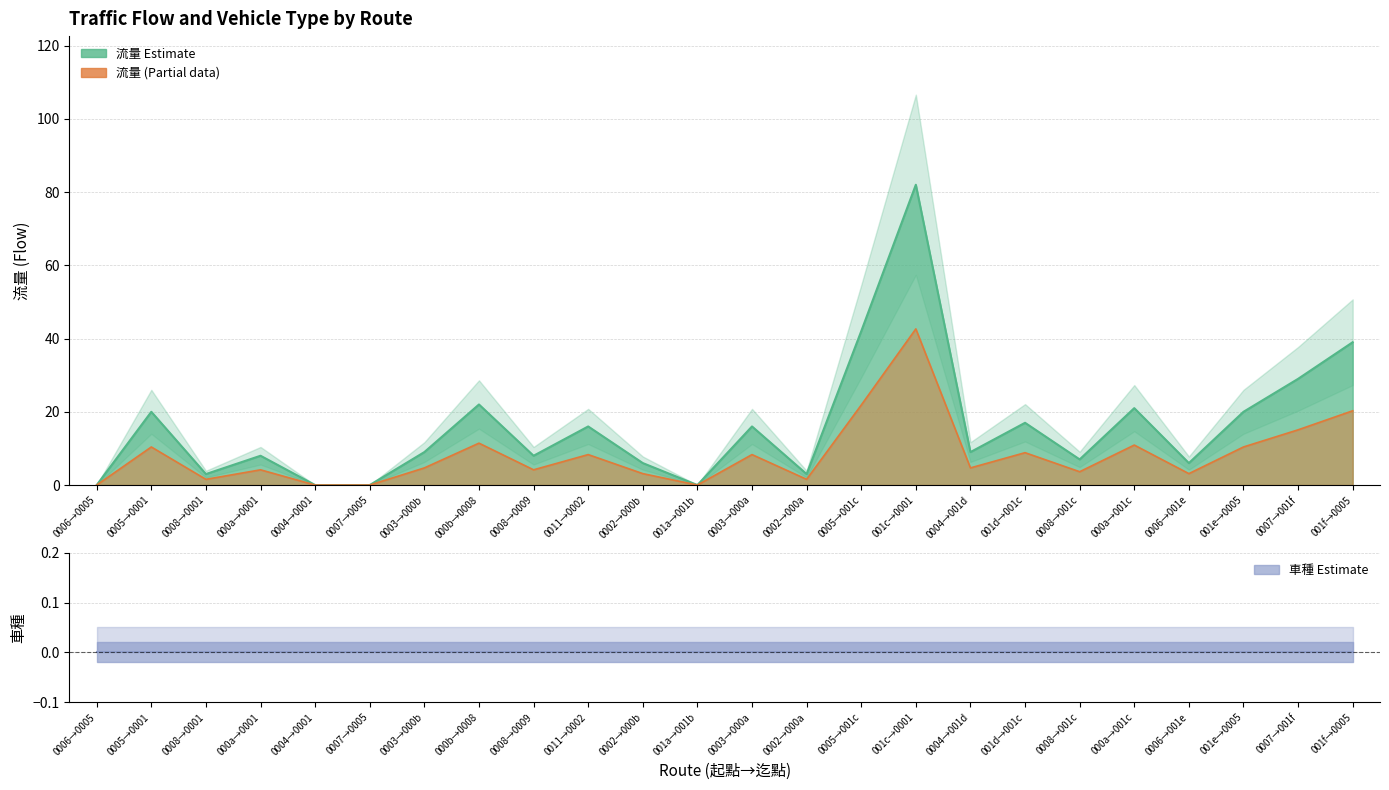

Which label corresponds to the smallest value in the chart?

0006→0005